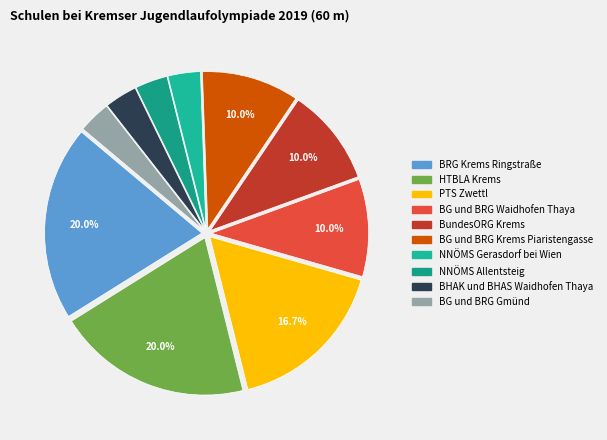

What is the change in value from BG und BRG Krems Piaristengasse to BHAK und BHAS Waidhofen Thaya?

-2